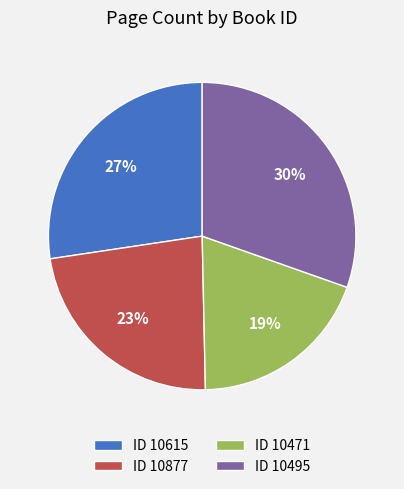

Does ID 10471 account for over 50% of the chart?

No